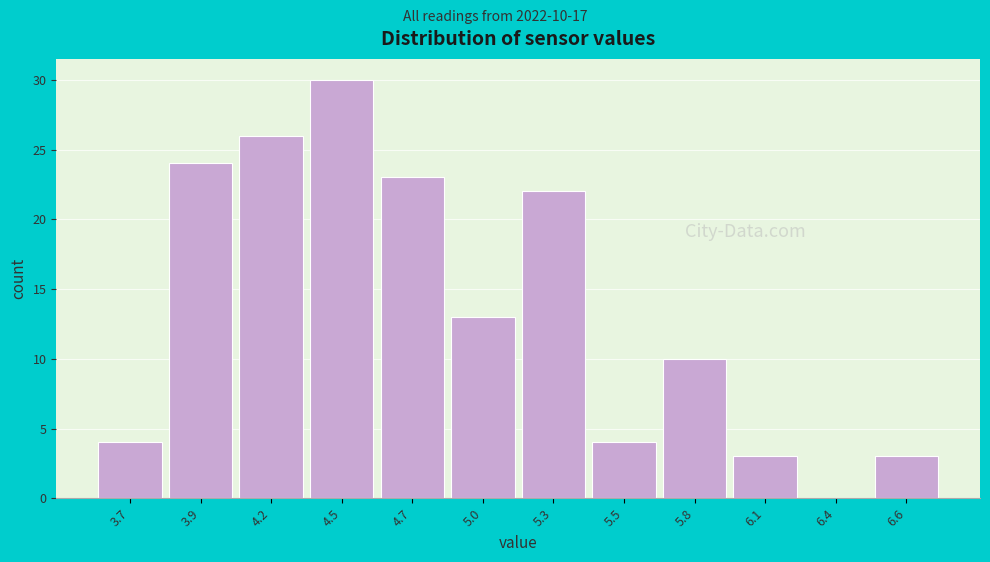

Reading right to left, transcribe all the data shown in this chart.

6.6=3	6.4=0	6.1=3	5.8=10	5.5=4	5.3=22	5.0=13	4.7=23	4.5=30	4.2=26	3.9=24	3.7=4